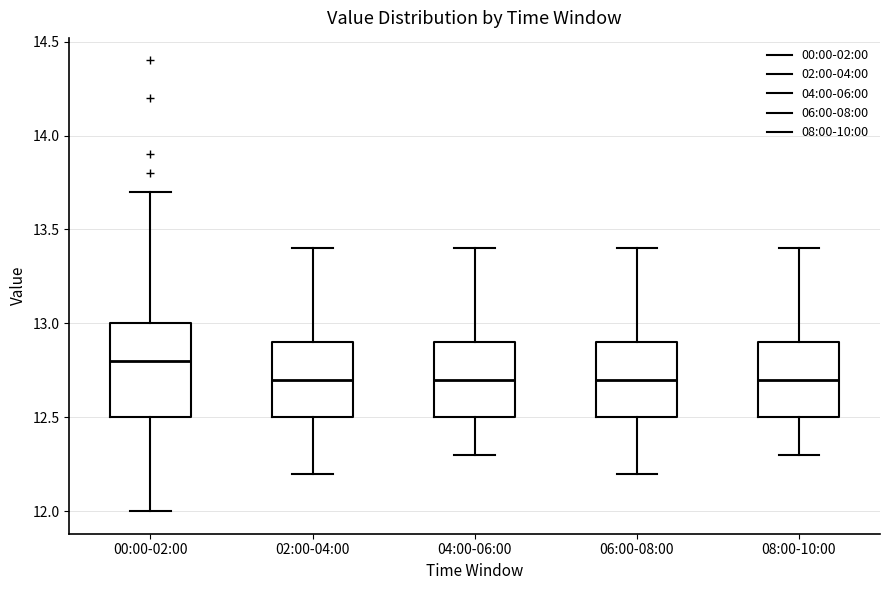

Which box has the highest median line?

00:00-02:00